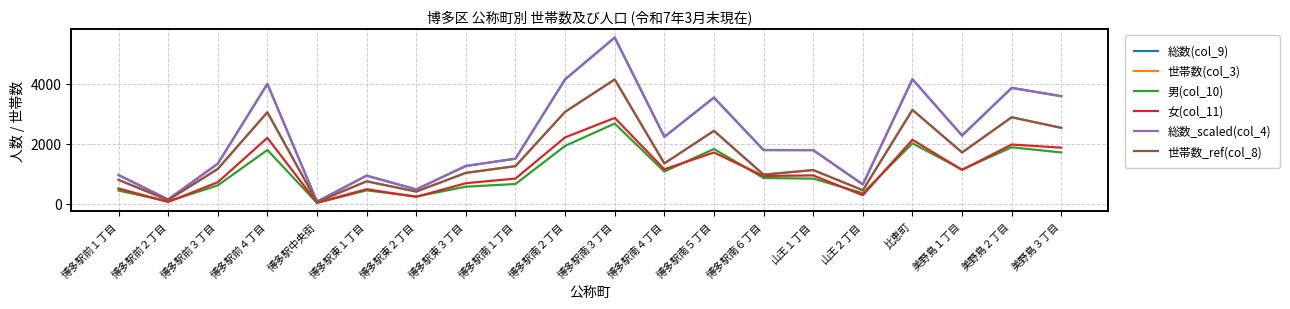

Is it true that 女(col_11) equals 3371 at 美野島２丁目?

False